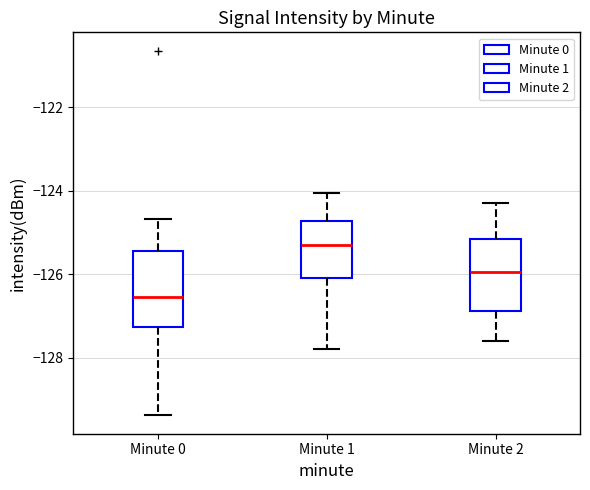

Which box has the highest median line?

Minute 1